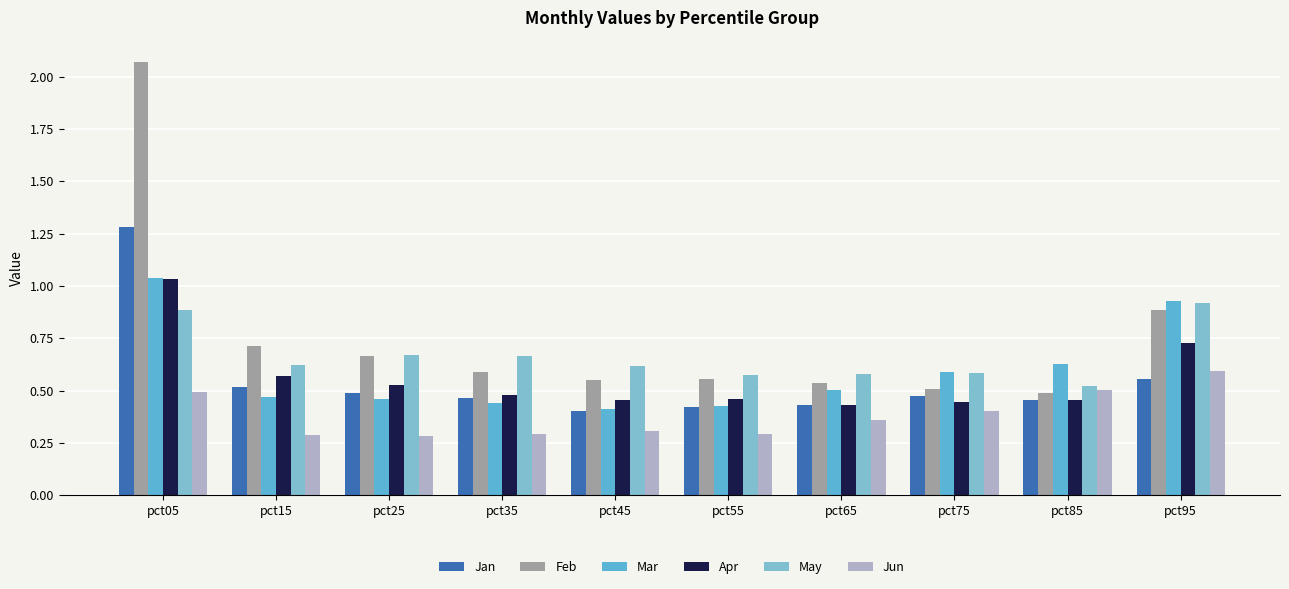

Between pct75 and pct85, which series saw the biggest shift?

Jun